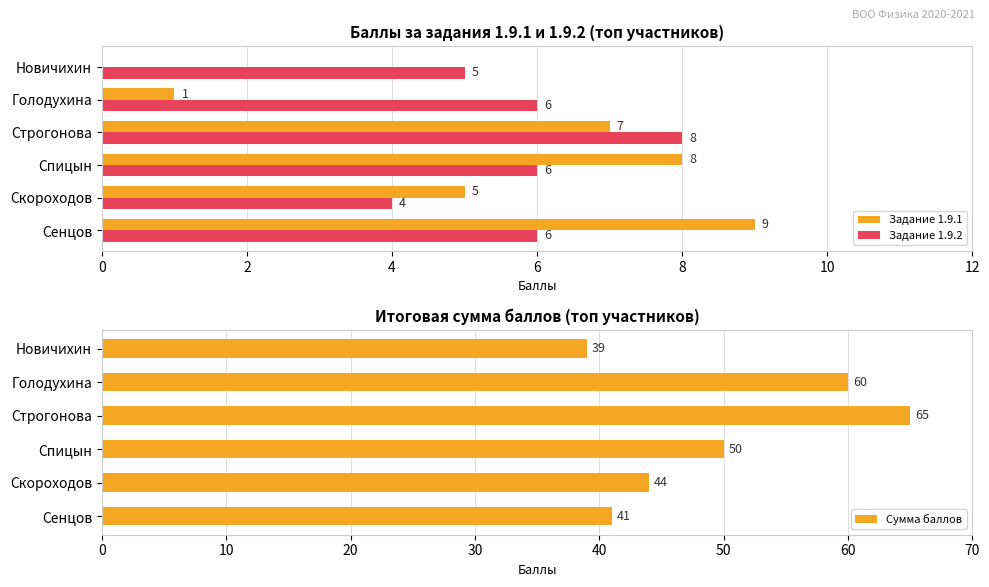

Which series has the largest total across all categories?

Сумма баллов